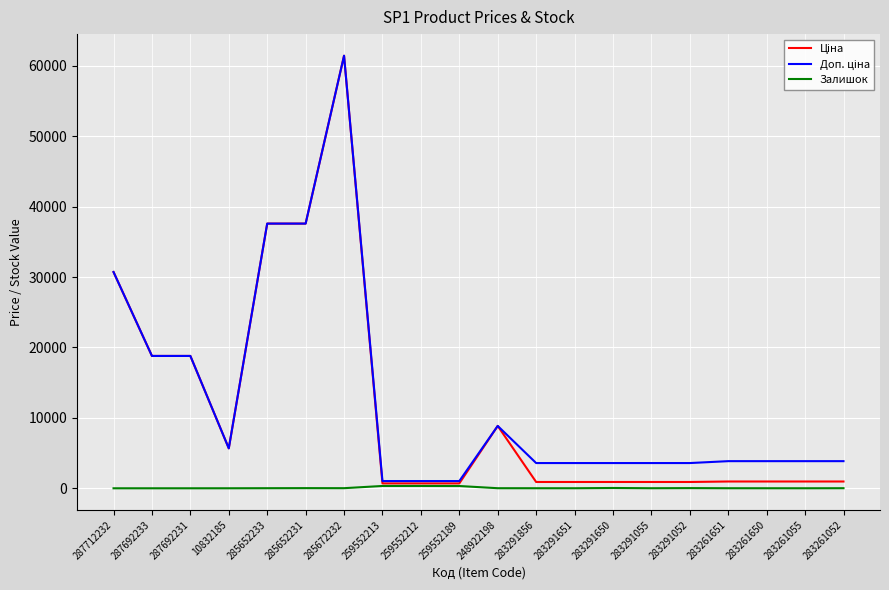

The Залишок series shows 11.0 at 248922198. True or false?

True